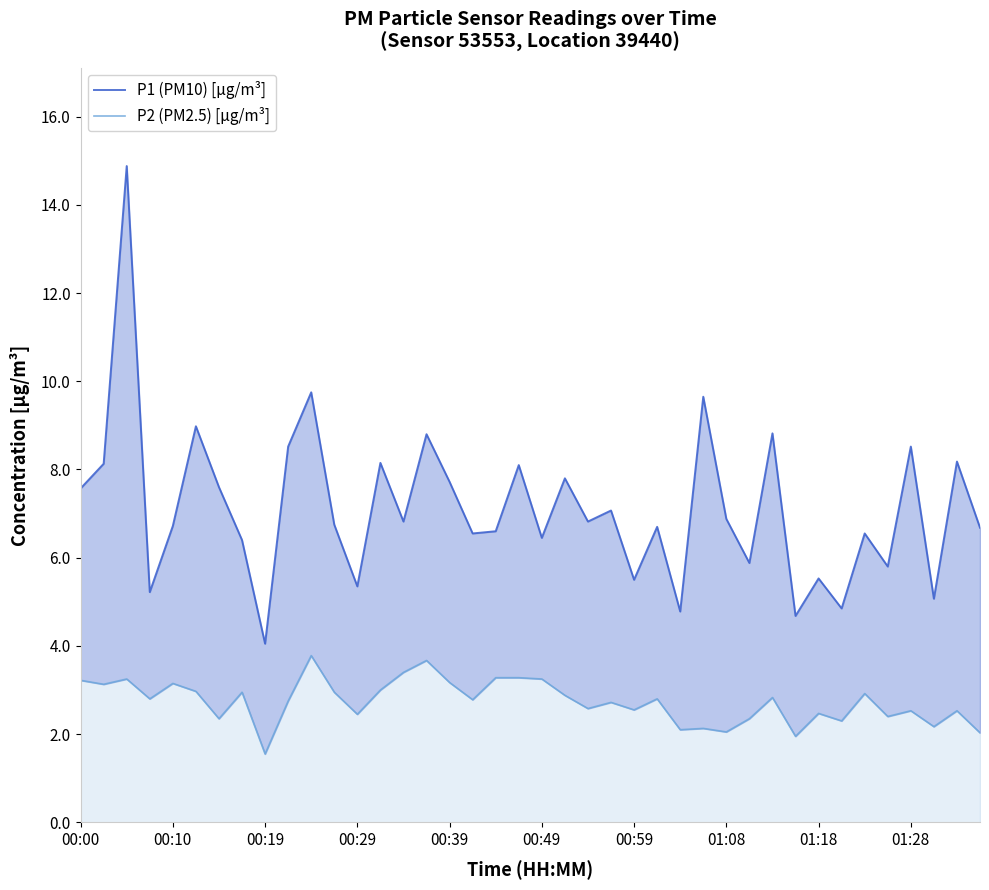

How many lines are shown in the chart?

2